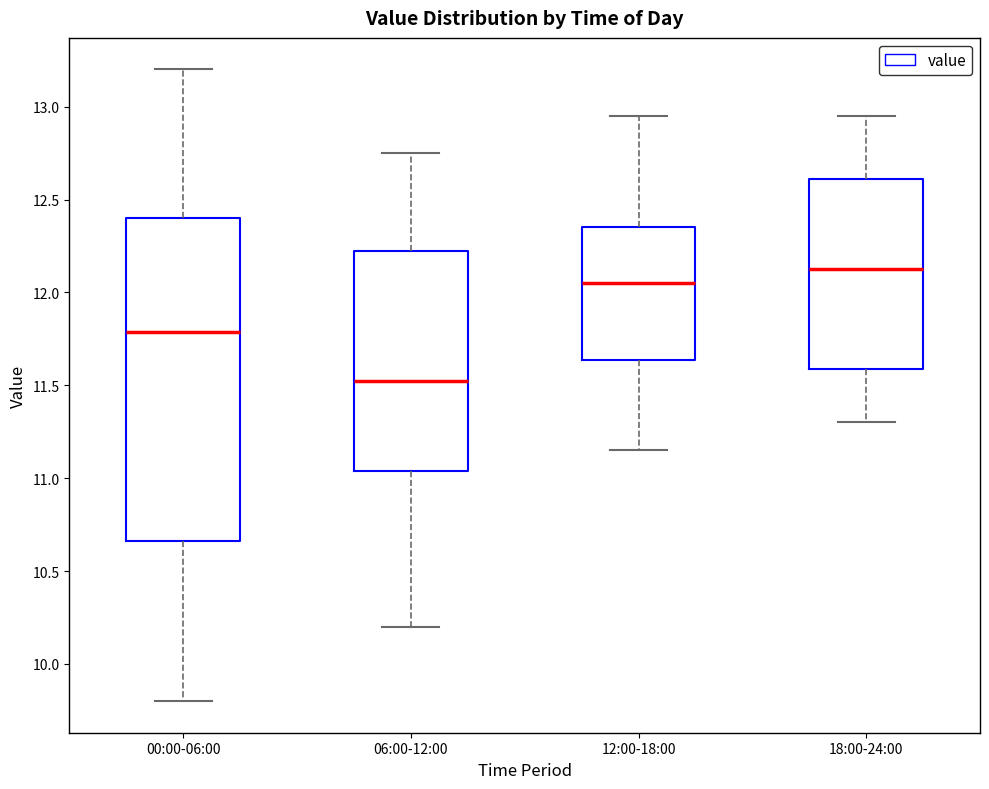

Where does the median line of the box for 06:00-12:00 sit on the y-axis? The values are not printed on the chart, so give them approximately, as read against the axis.

11.55